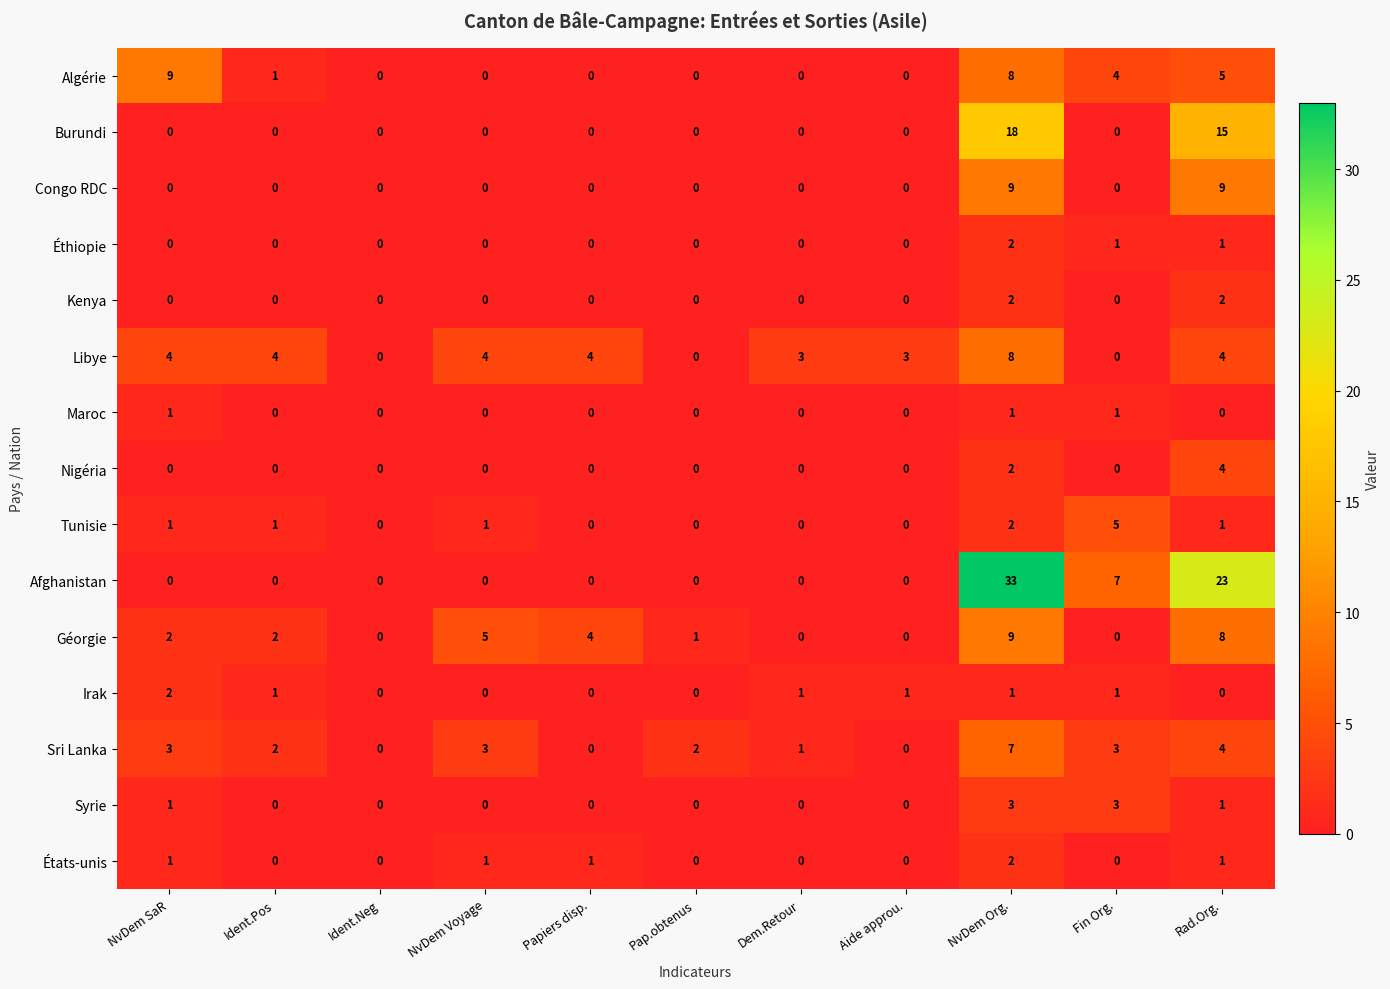

At which category is the sum across all series the highest?

NvDem Org.